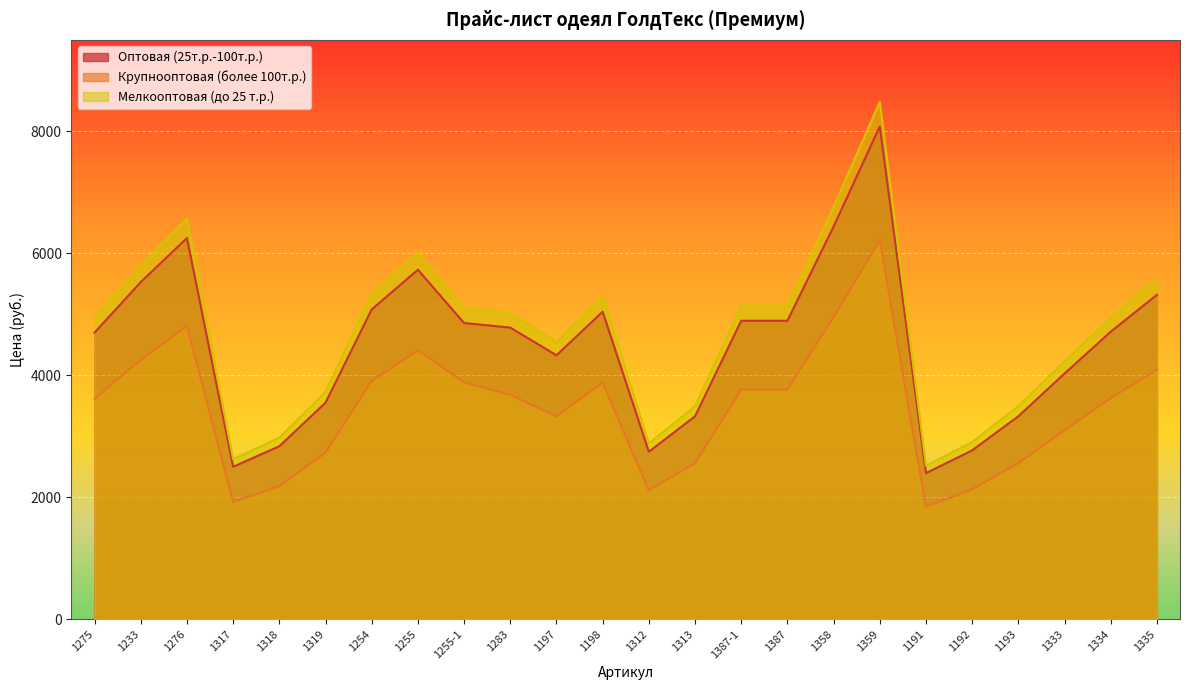

What is the difference between the maximum and minimum values in the Крупнооптовая (более 100т.р.) series?

4372